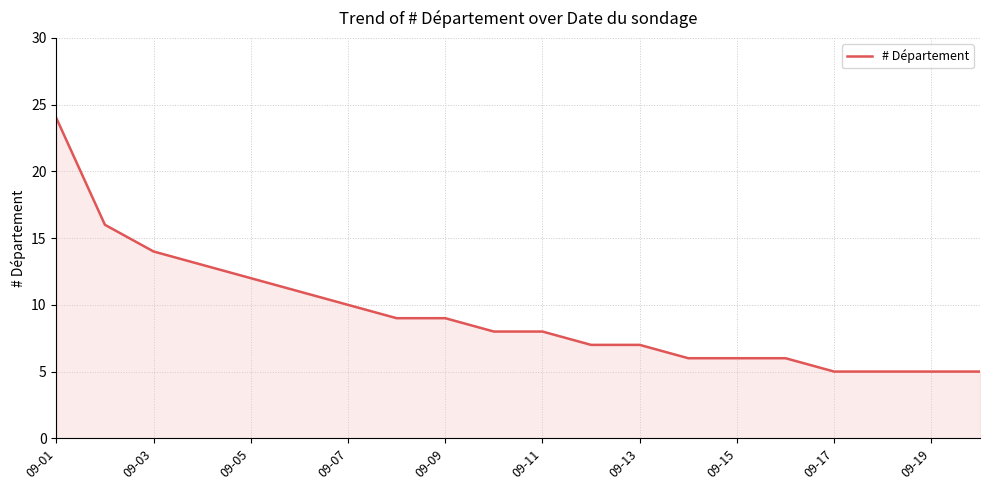

What is the difference between the maximum and minimum values?

19